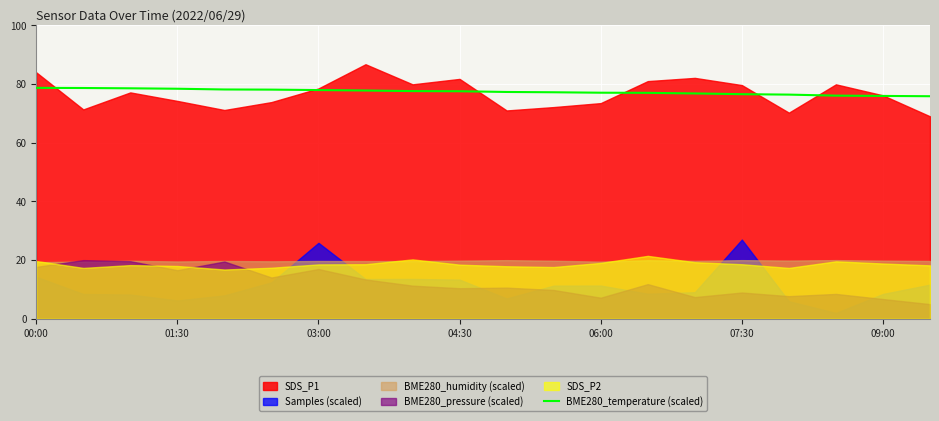

Is it true that BME280_temperature (scaled) equals 77.0 at 06:00?

True